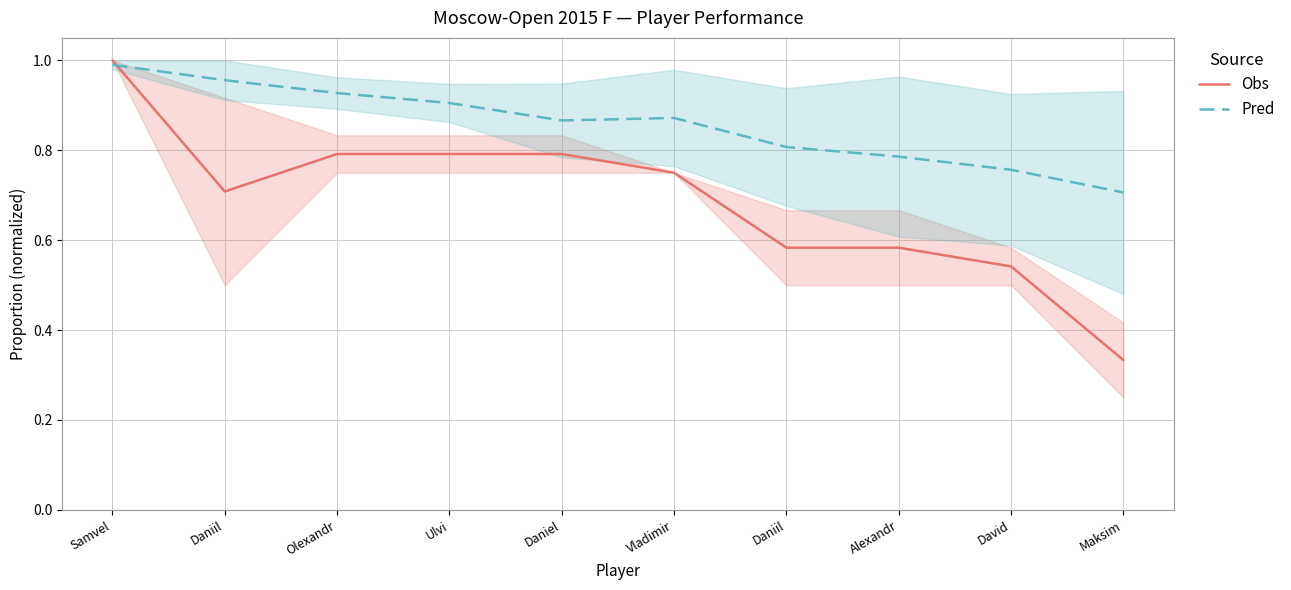

What is the sum of all Pred values?

8.6